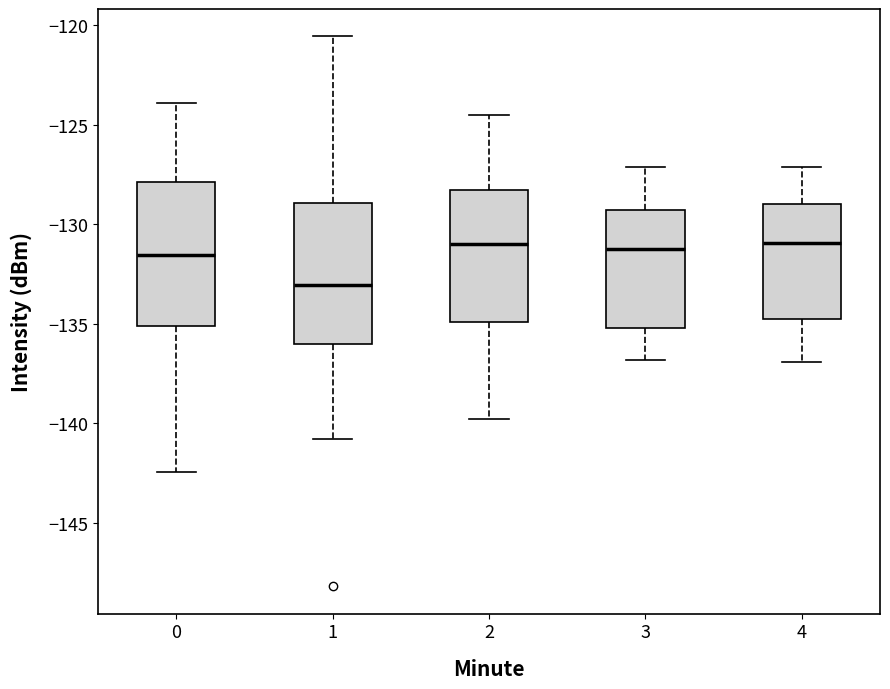

Reading left to right, read every box against the y-axis: the position of its median line, the range the box covers, and the ends of its whiskers. The values are not printed on the chart, so give them approximately, as read against the axis.

0: median -131.5, box -135.0 to -128.0, whiskers -142.5 to -124.0
1: median -133.0, box -136.0 to -129.0, whiskers -141.0 to -120.5
2: median -131.0, box -135.0 to -128.5, whiskers -140.0 to -124.5
3: median -131.0, box -135.0 to -129.5, whiskers -137.0 to -127.0
4: median -131.0, box -134.5 to -129.0, whiskers -137.0 to -127.0